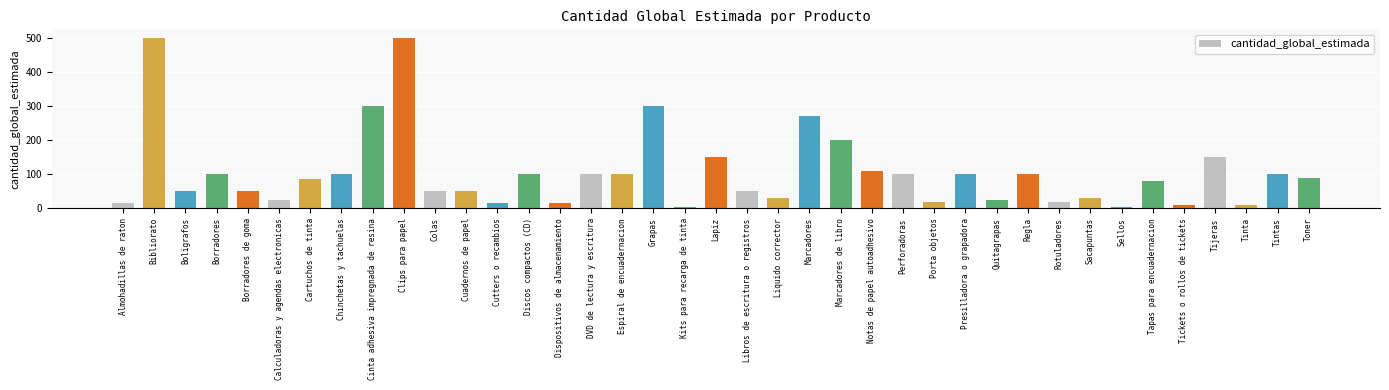

What is the greatest value displayed?

500